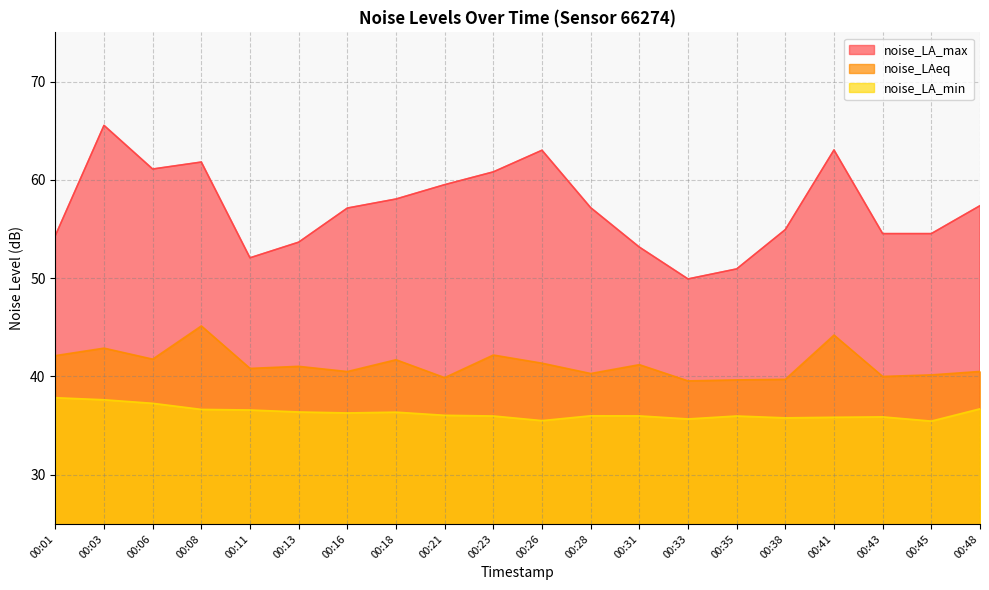

What is the difference between the noise_LA_min values at 00:31 and 00:18?

0.4